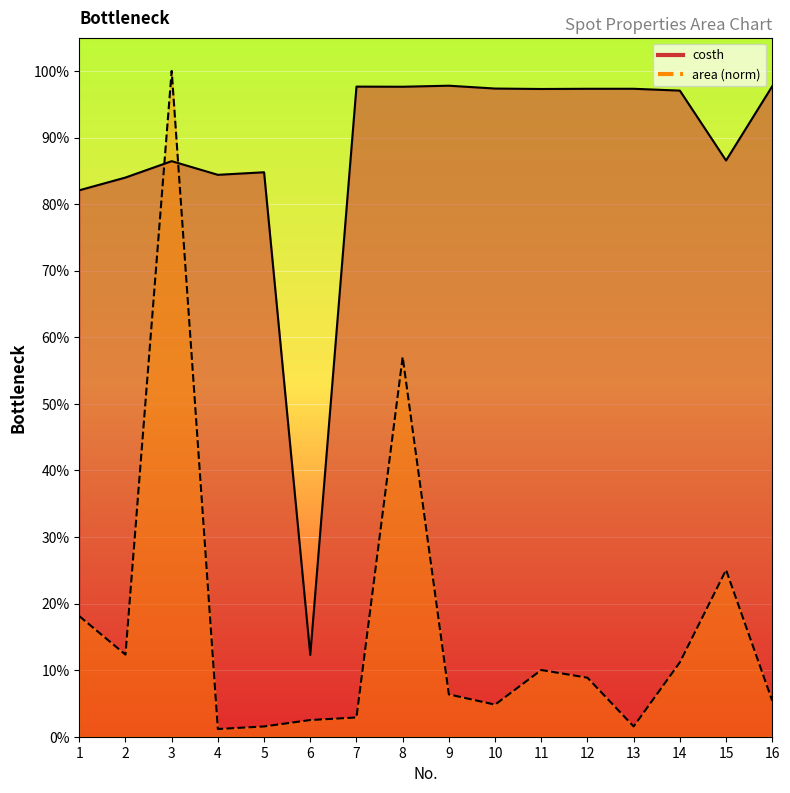

What is the spread (max minus min) of values at 7?

0.9